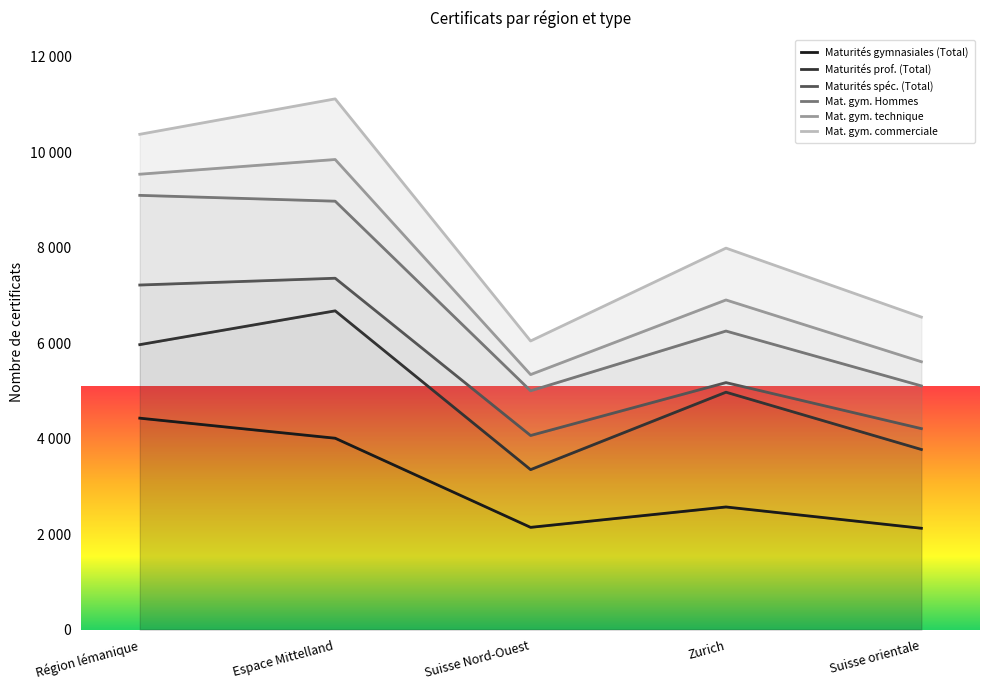

What is the approximate value of Maturités prof. (Total) at Région lémanique, to the nearest 10?

5970